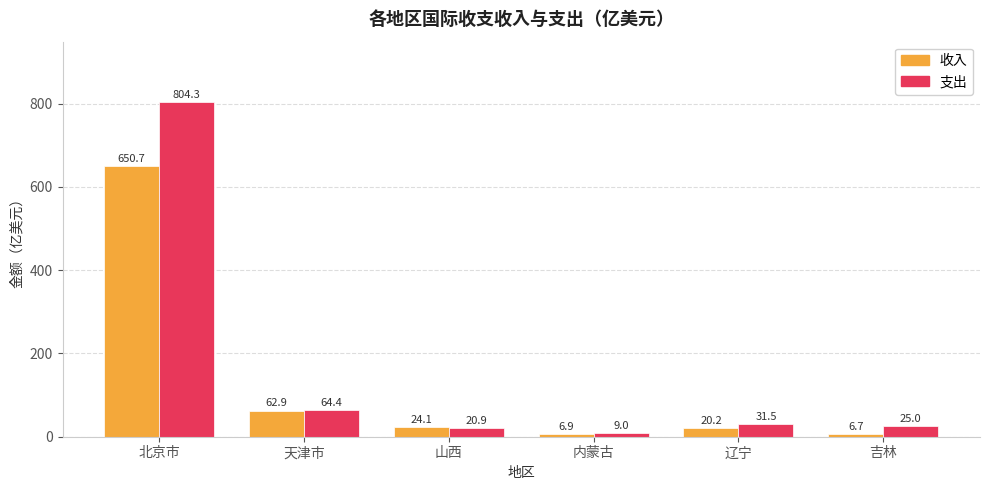

What is the sum of all 收入 values?

771.5